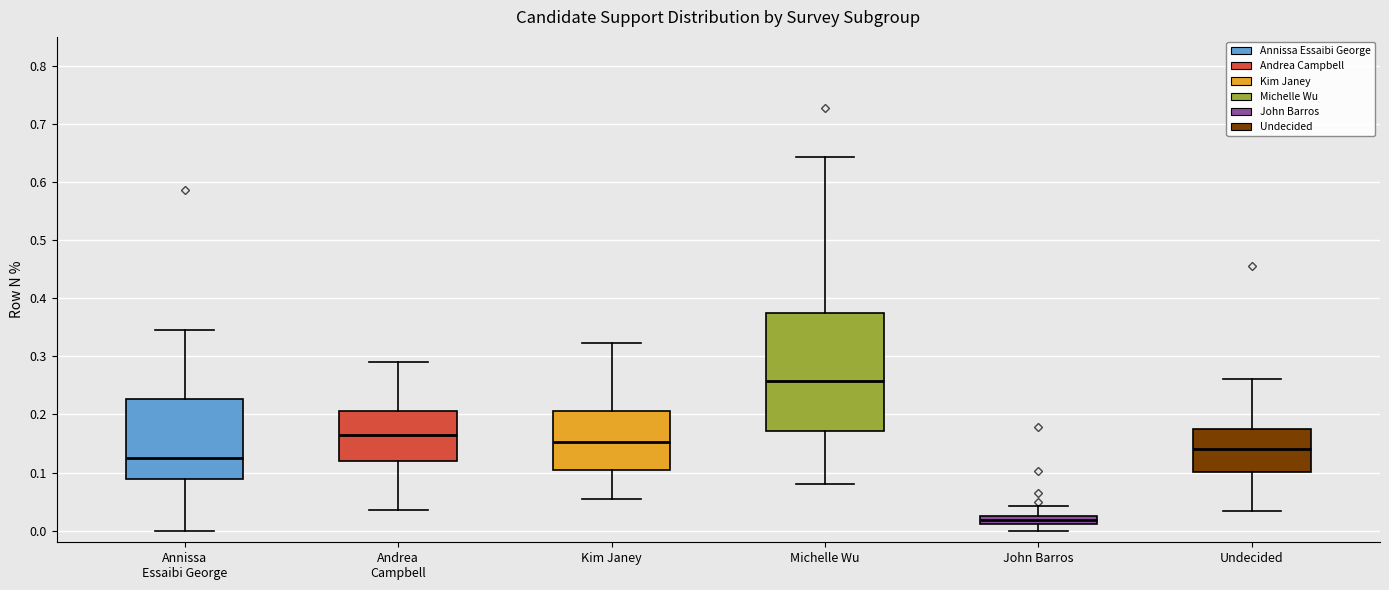

Comparing the boxes themselves (not the whiskers), which one is the tallest?

Michelle Wu